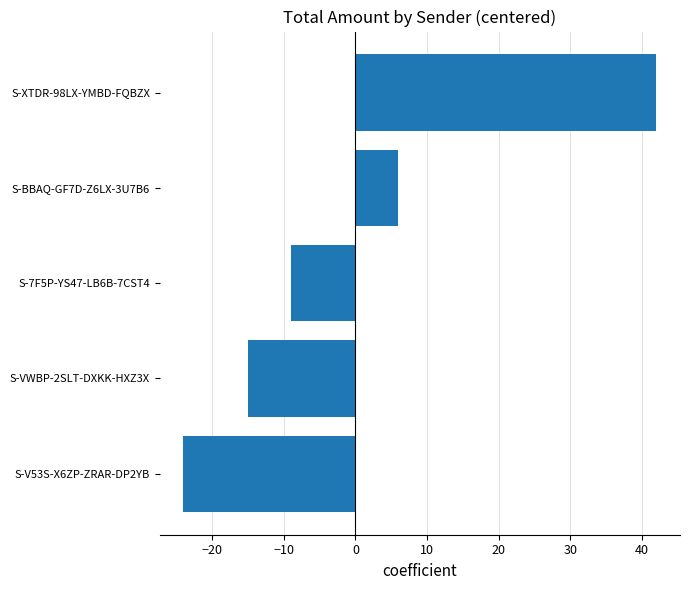

Is it true that the value at S-BBAQ-GF7D-Z6LX-3U7B6 is 3?

False